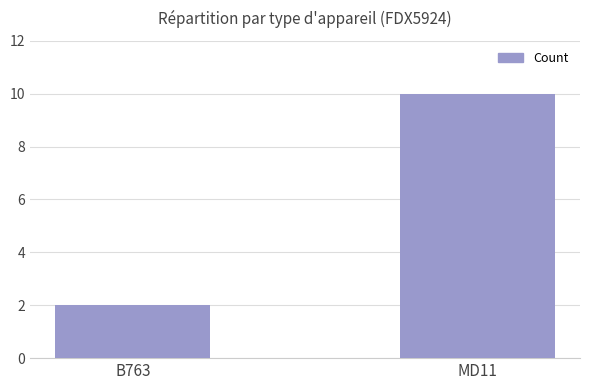

What position from the right is MD11?

1